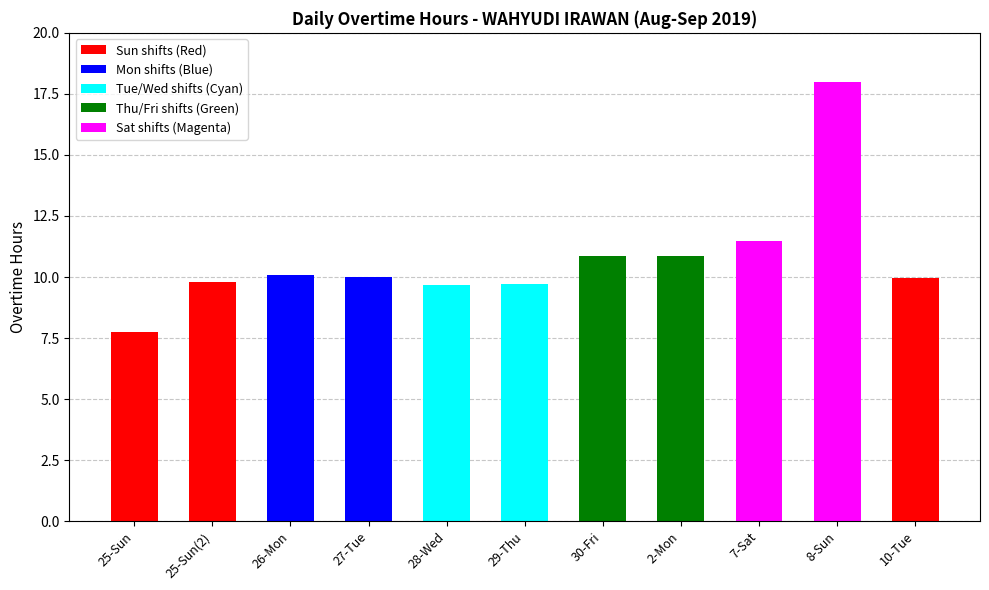

Count the number of categories in the chart.

11